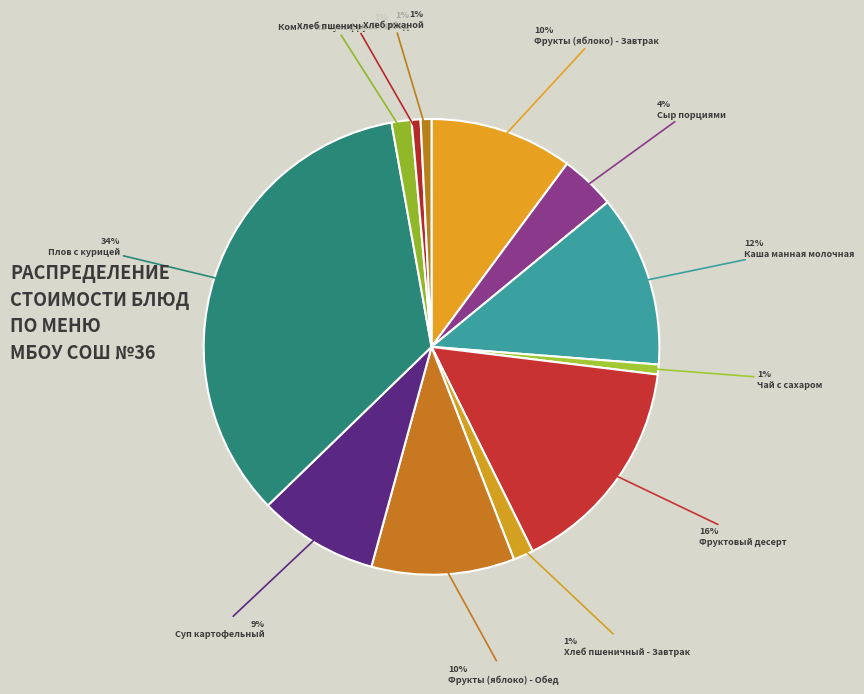

To the nearest percent, what portion does Сыр порциями represent?

4%